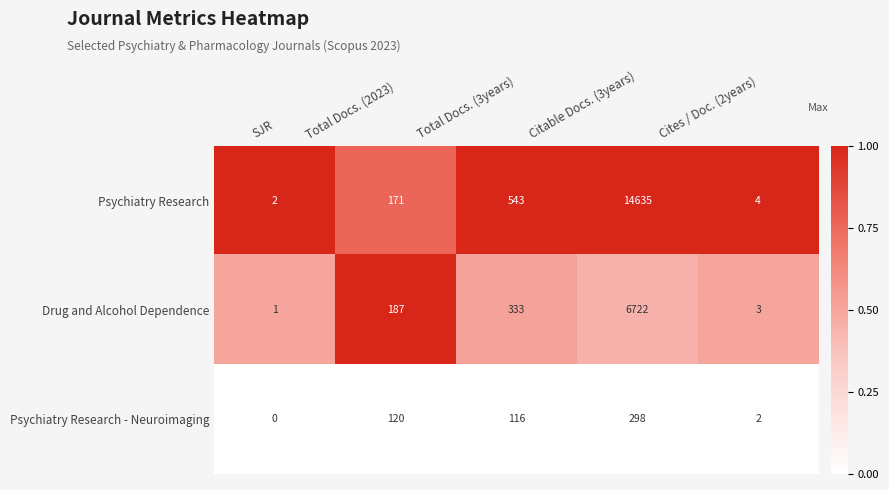

The Psychiatry Research - Neuroimaging series shows 0 at SJR. True or false?

True